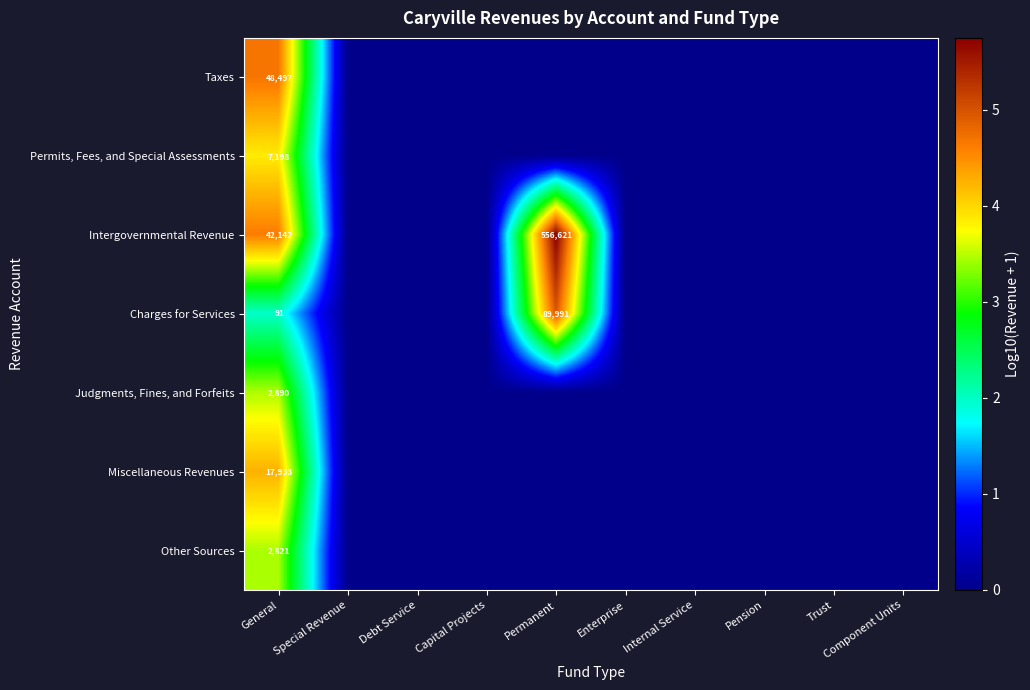

The value of Judgments, Fines, and Forfeits at General is 2890. True or false?

True